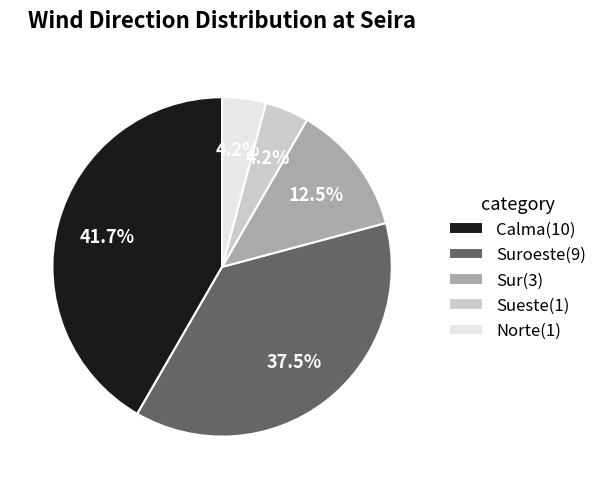

Combined, do Sueste(1) and Norte(1) account for over 50%?

No